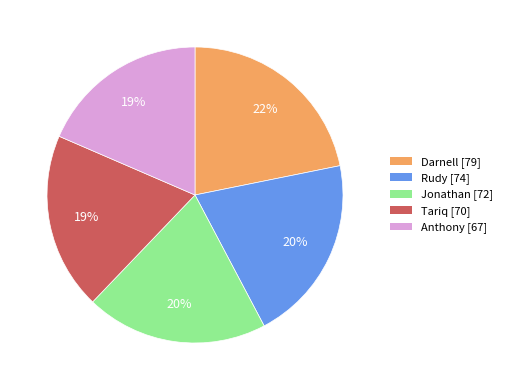

Between Jonathan and Anthony, which is larger?

Jonathan